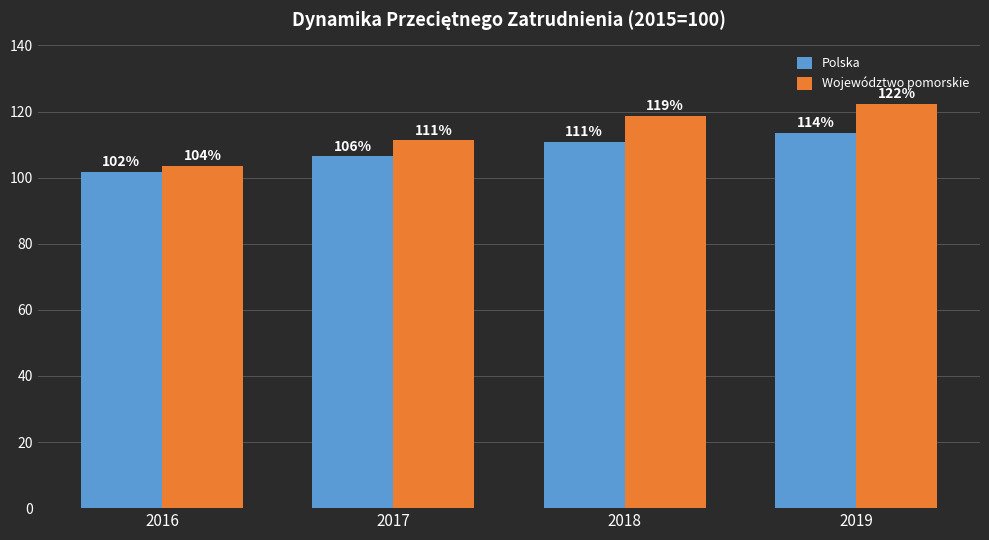

What is the maximum value for Polska?

113.6